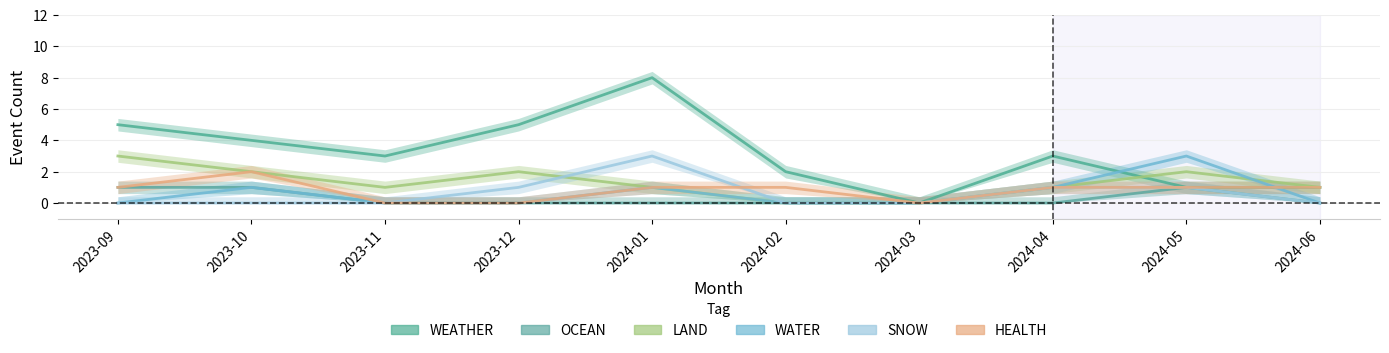

How many interior local peaks does the WEATHER series have?

2